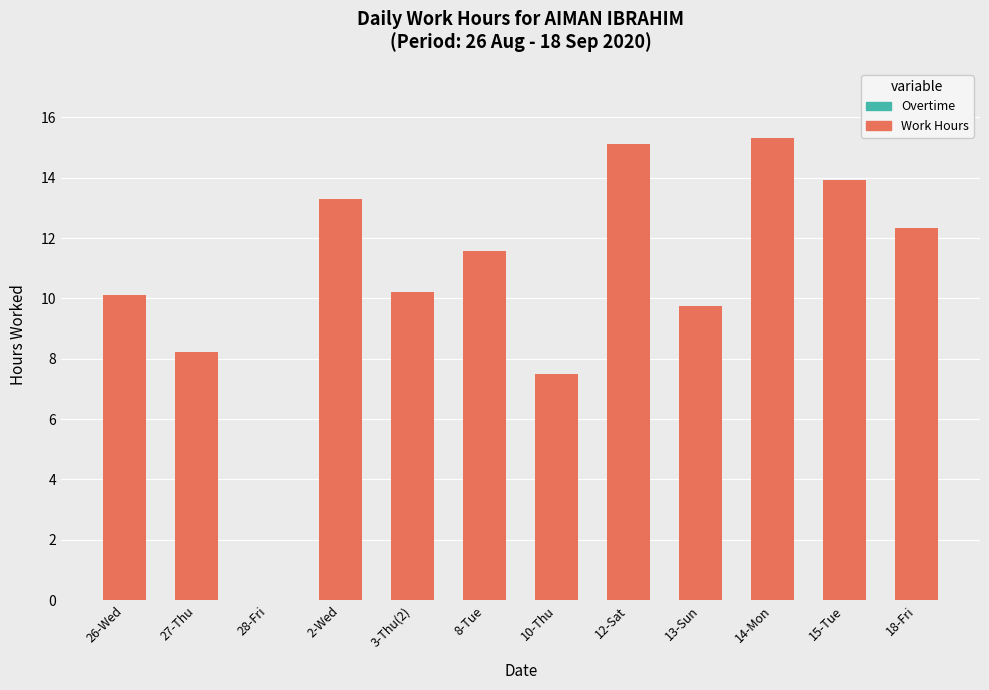

What is the change in value from 8-Tue to 15-Tue?

+2.4